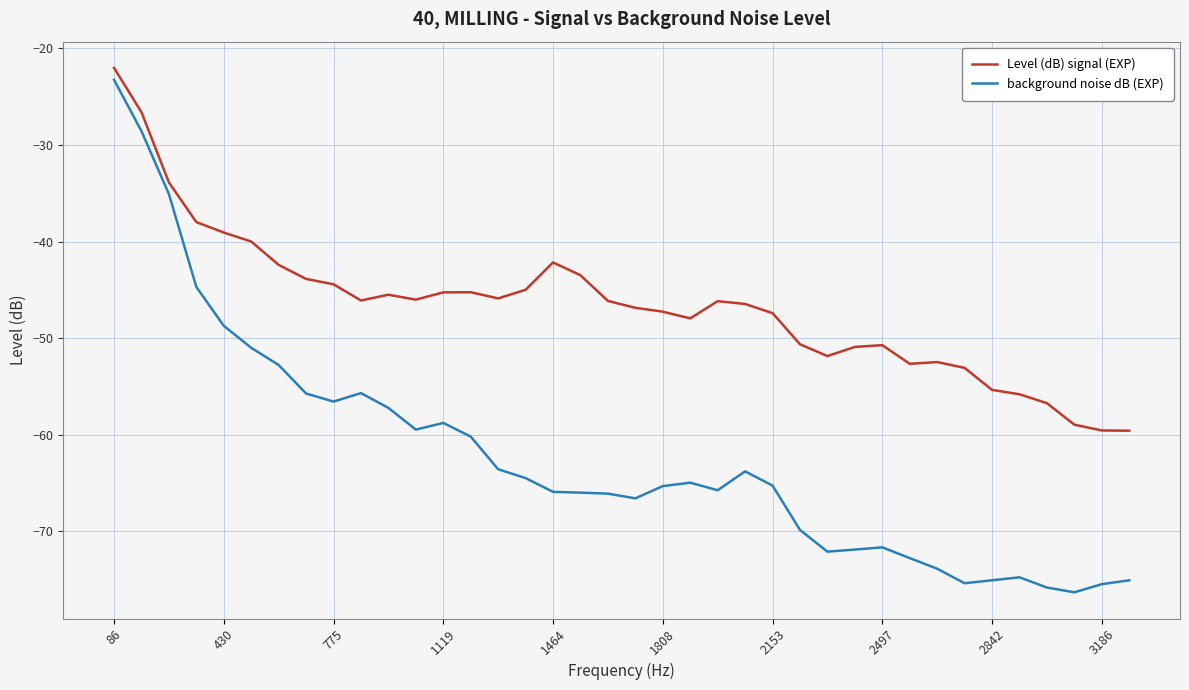

What is the highest value of the background noise dB (EXP) series?

-23.2